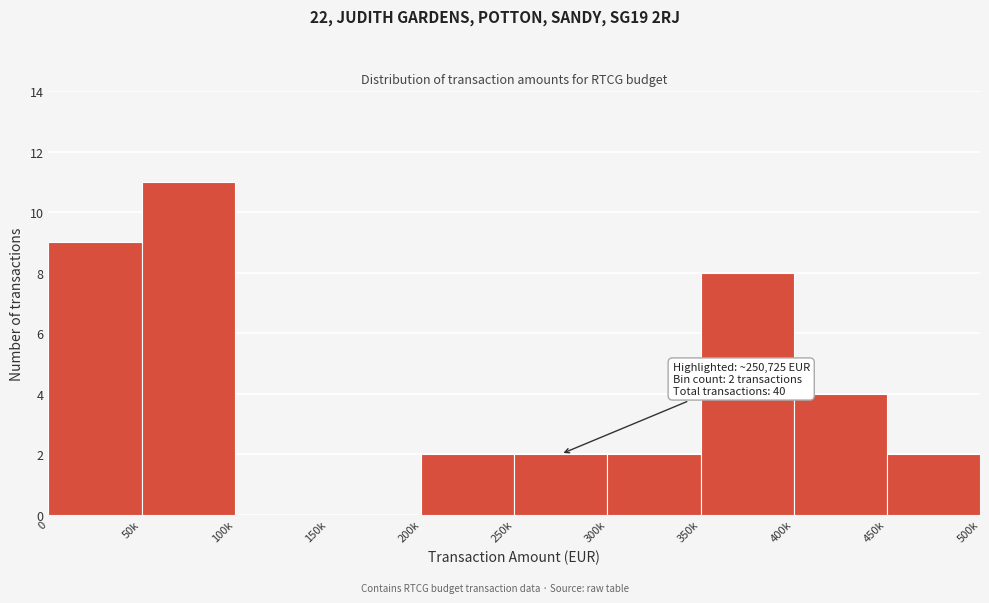

Reading right to left, what are all the values shown in this chart?

450k=2	400k=4	350k=8	300k=2	250k=2	200k=2	150k=0	100k=0	50k=11	0=9